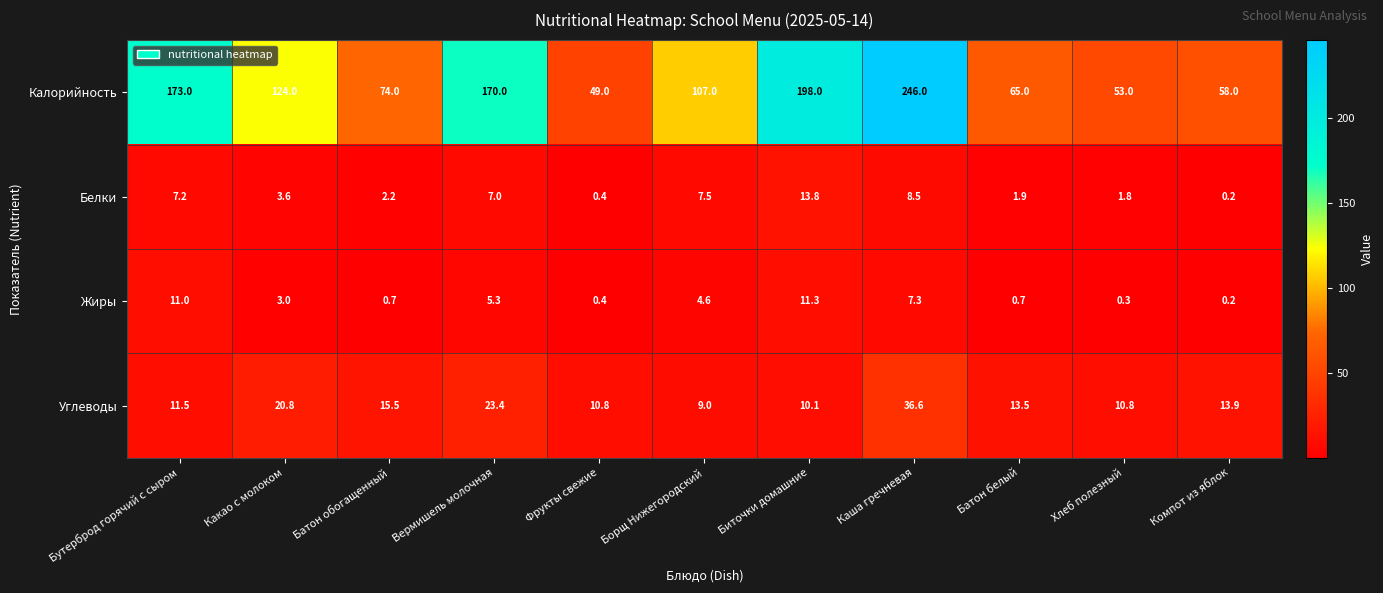

List the series in order of their peak value, lowest first.

Жиры, Белки, Углеводы, Калорийность